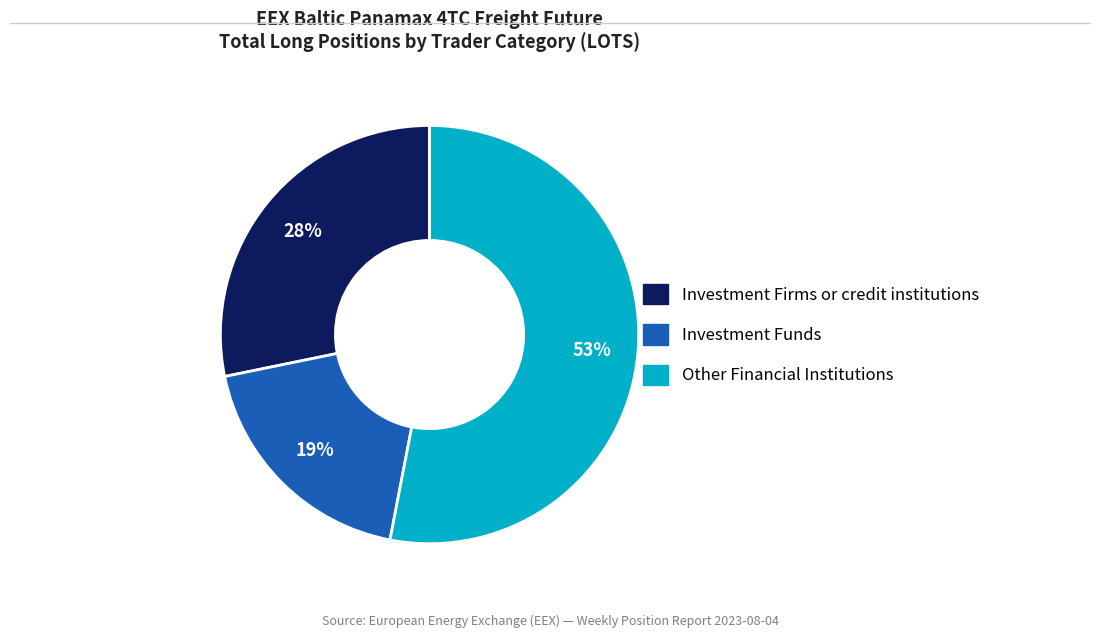

To the nearest percent, what is the difference between the largest and smallest slice percentages?

34%